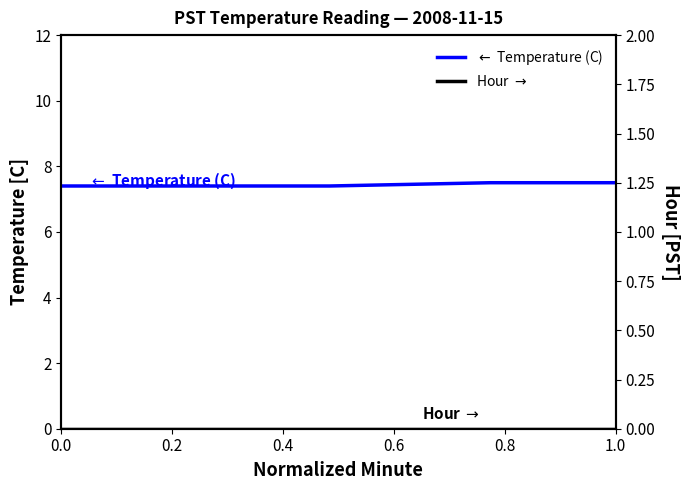

True or false: $\leftarrow$ Temperature (C) and Hour $\rightarrow$ cross at least once.

False